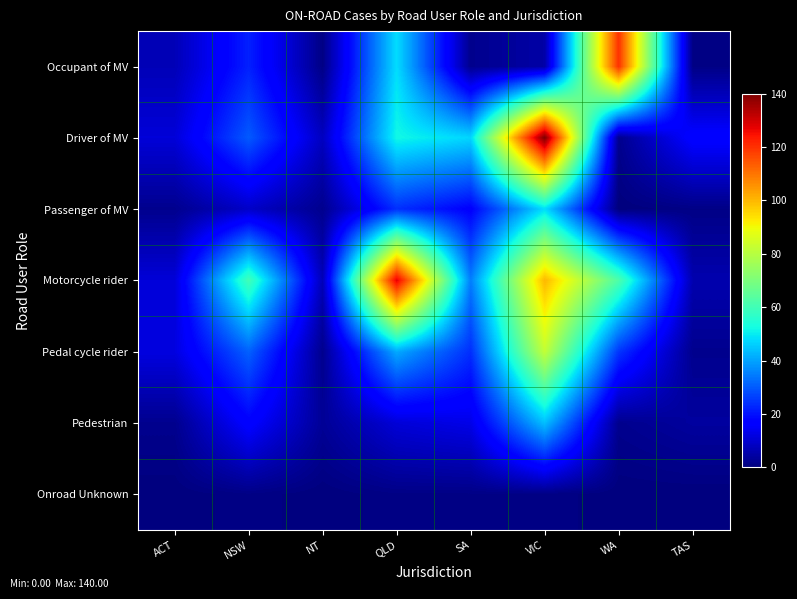

Reading right to left, transcribe all the data shown in this chart.

Occupant of MV: TAS=1	WA=120	VIC=5	SA=2	QLD=48	NT=1	NSW=22	ACT=7
Driver of MV: TAS=17	WA=2	VIC=140	SA=47	QLD=52	NT=8	NSW=30	ACT=11
Passenger of MV: TAS=1	WA=0	VIC=48	SA=17	QLD=24	NT=2	NSW=9	ACT=2
Motorcycle rider: TAS=6	WA=62	VIC=100	SA=35	QLD=128	NT=7	NSW=60	ACT=11
Pedal cycle rider: TAS=2	WA=25	VIC=82	SA=24	QLD=41	NT=2	NSW=31	ACT=12
Pedestrian: TAS=4	WA=2	VIC=44	SA=13	QLD=11	NT=3	NSW=17	ACT=2
Onroad Unknown: TAS=0	WA=0	VIC=1	SA=1	QLD=1	NT=0	NSW=1	ACT=0